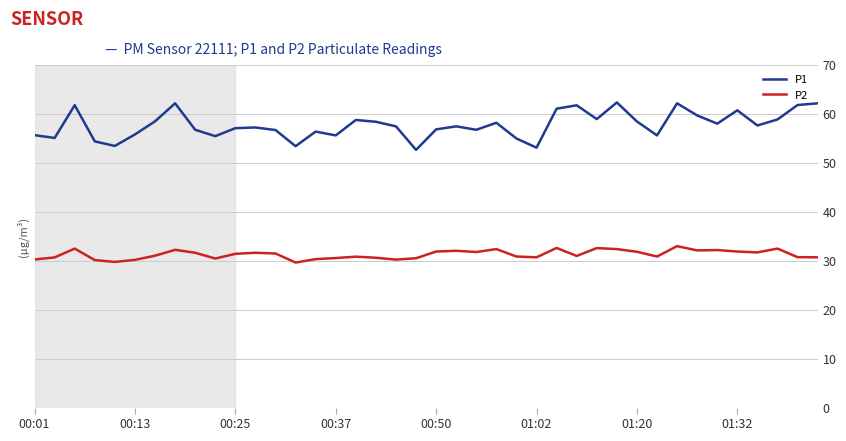

True or false: P1 and P2 cross at least once.

False